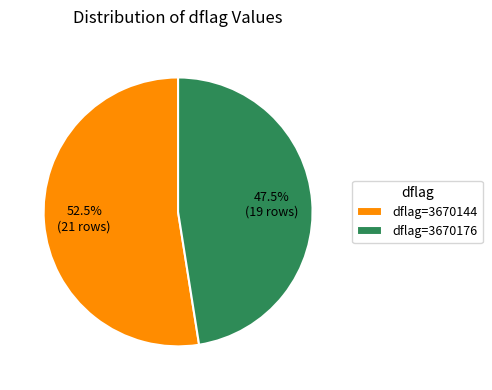

To the nearest percent, what is the combined percentage of dflag=3670144 and dflag=3670176?

100%